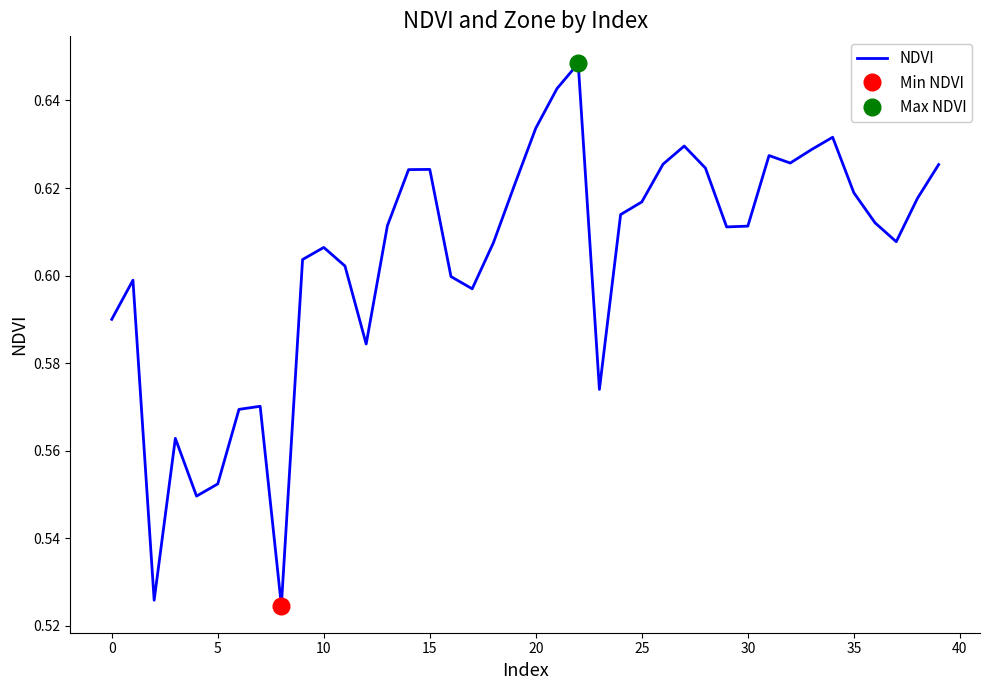

How many data points does each series have?

40